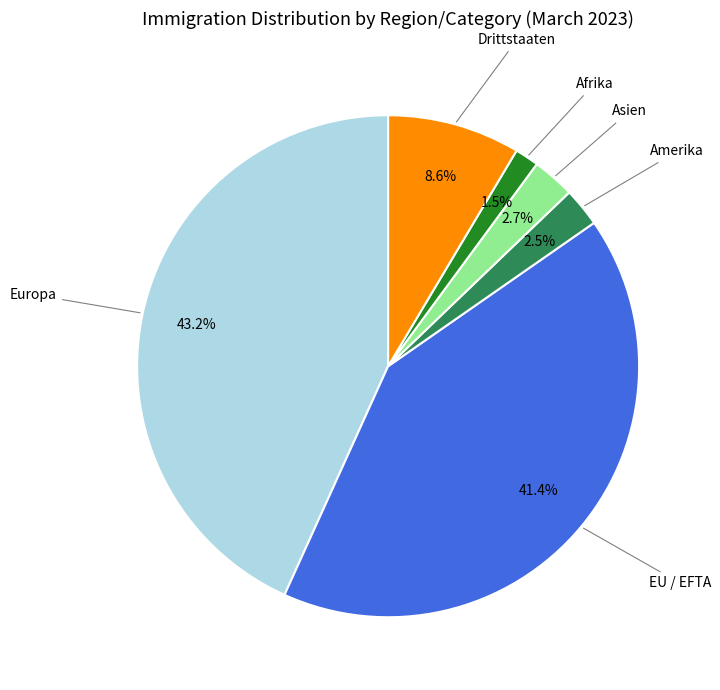

Is there a majority slice in this chart?

No